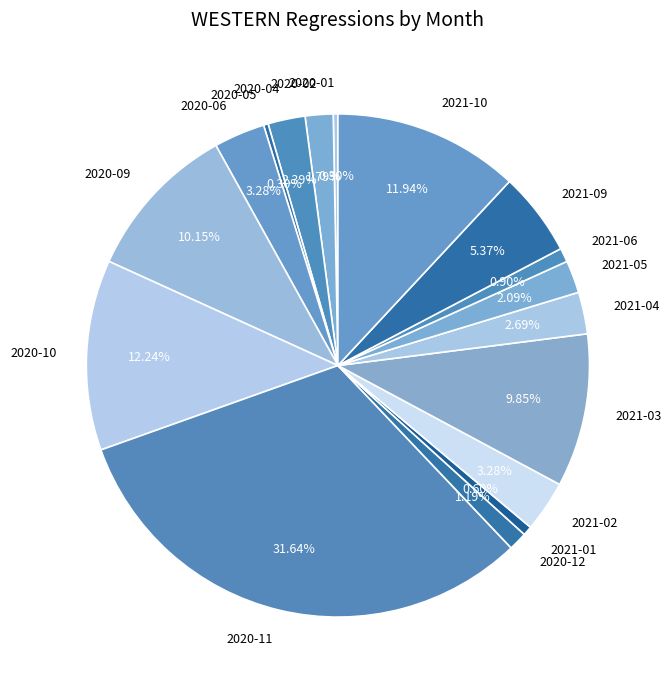

Does 2020-01 represent more than half of the total?

No